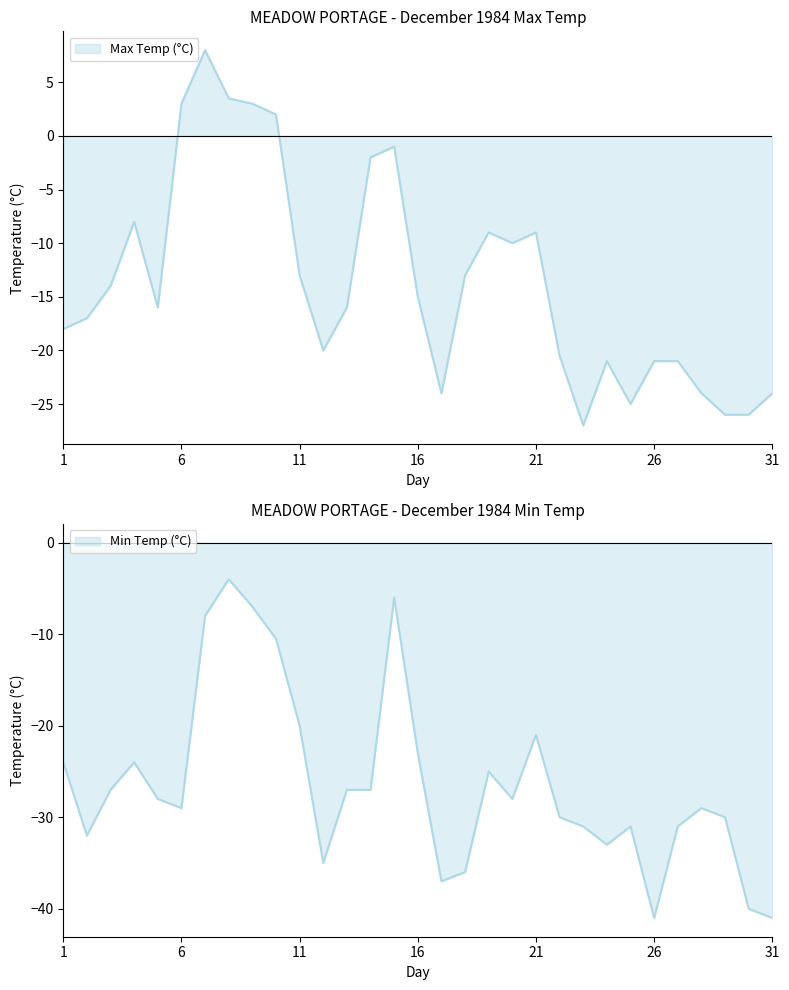

What is the difference between the Min Temp (°C) values at 30 and 5?

12.0